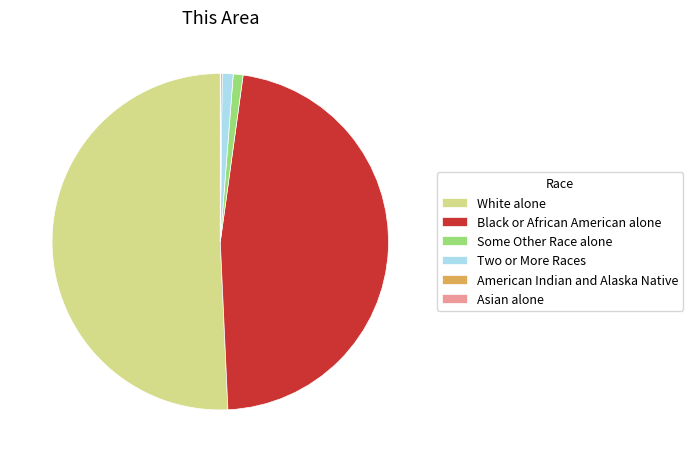

Is it true that Some Other Race alone is 1% of the pie?

True